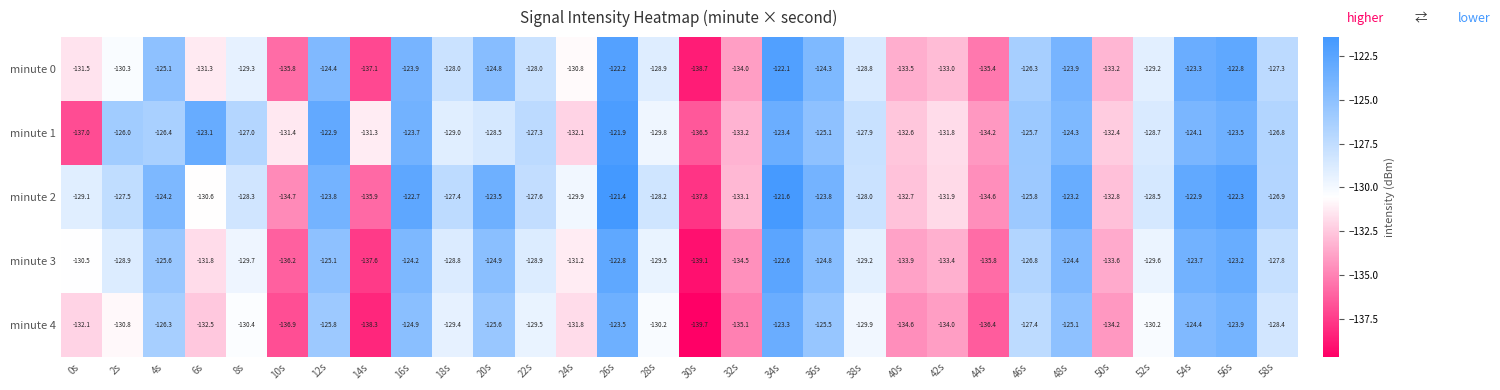

What is the difference between the second highest and minimum values in the minute 4 series?

16.2